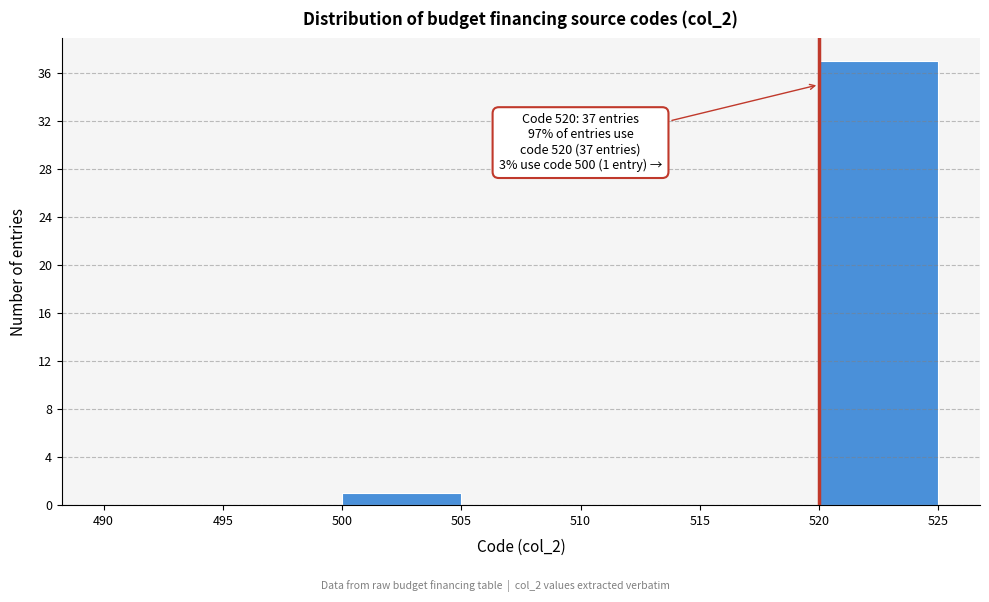

Over which range of the x-axis is the bar tallest?

520 to 525